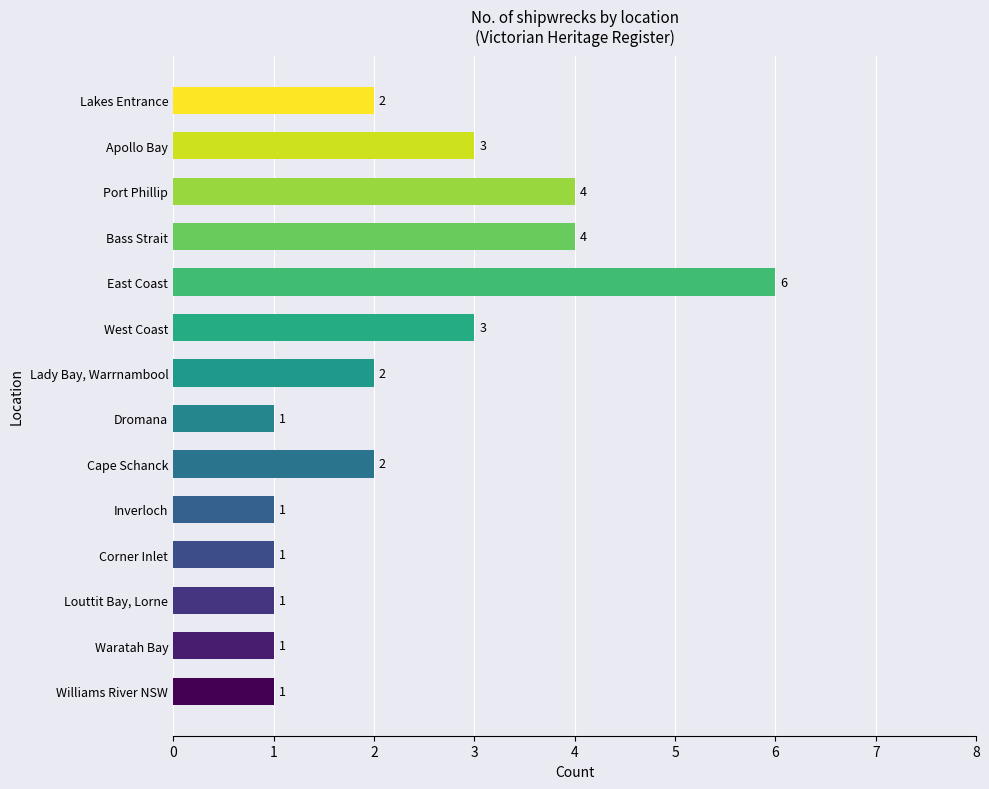

How many values are below 2?

6